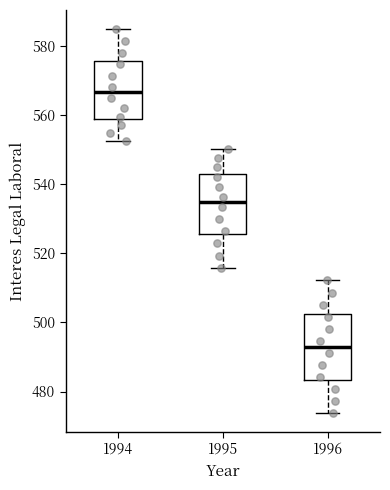

Which box has the highest median line?

1994